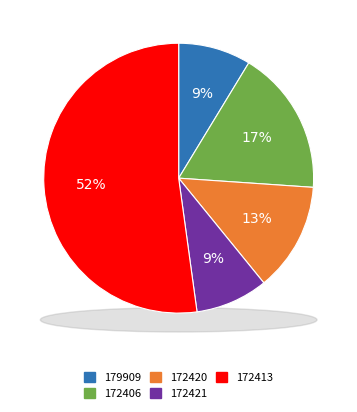

To the nearest percent, what is the average slice percentage?

20%